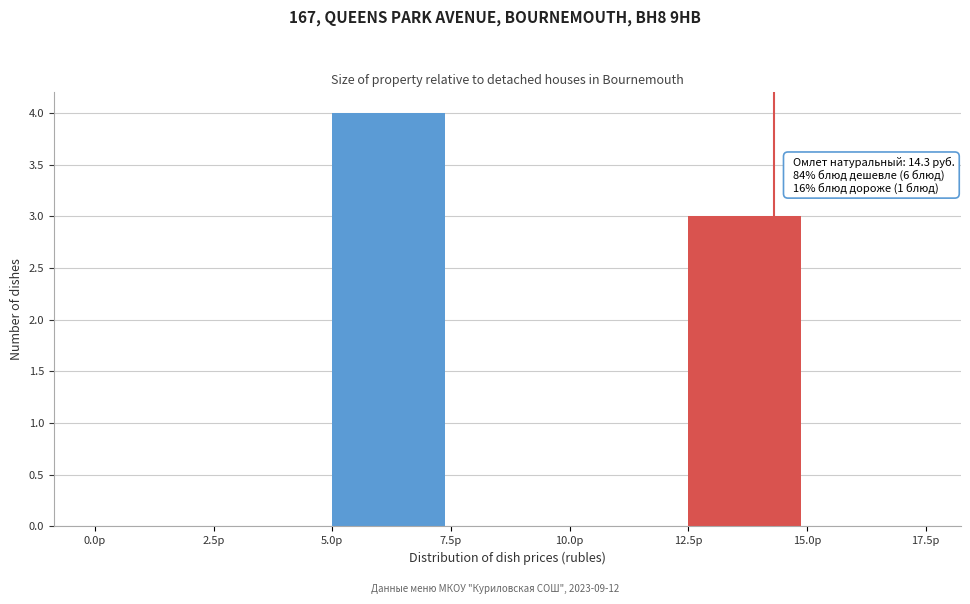

Which range on the x-axis has the tallest bar?

5.0 to 7.5